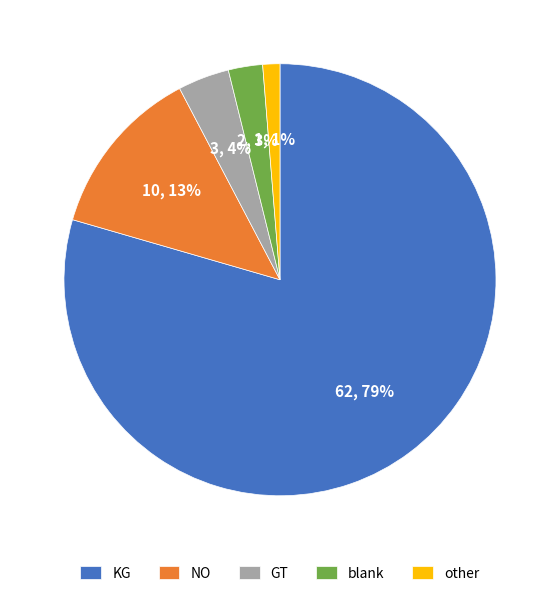

The NO slice represents 13% of the pie. True or false?

True